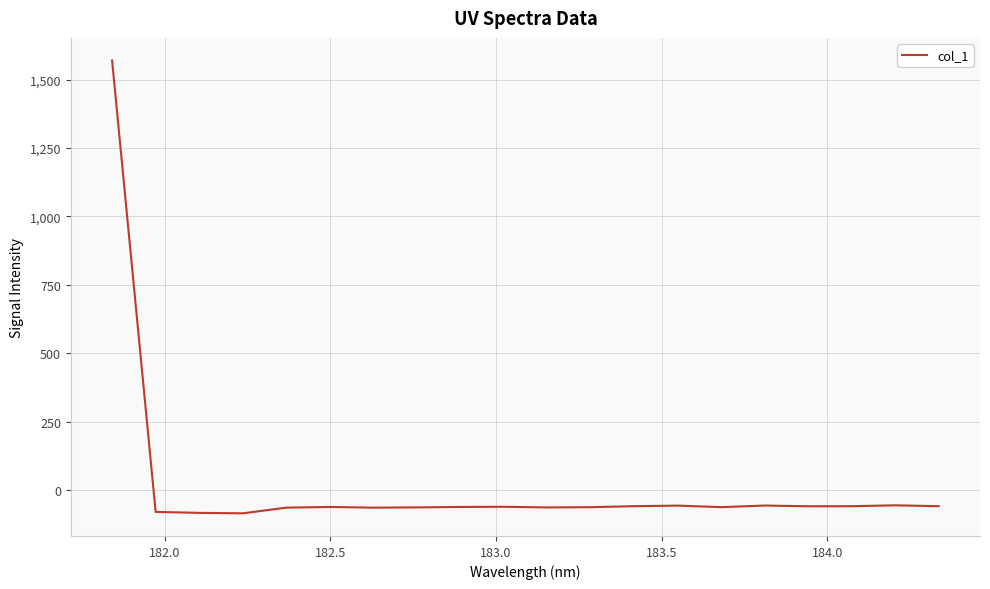

What is the difference between the maximum and minimum values?

1653.8